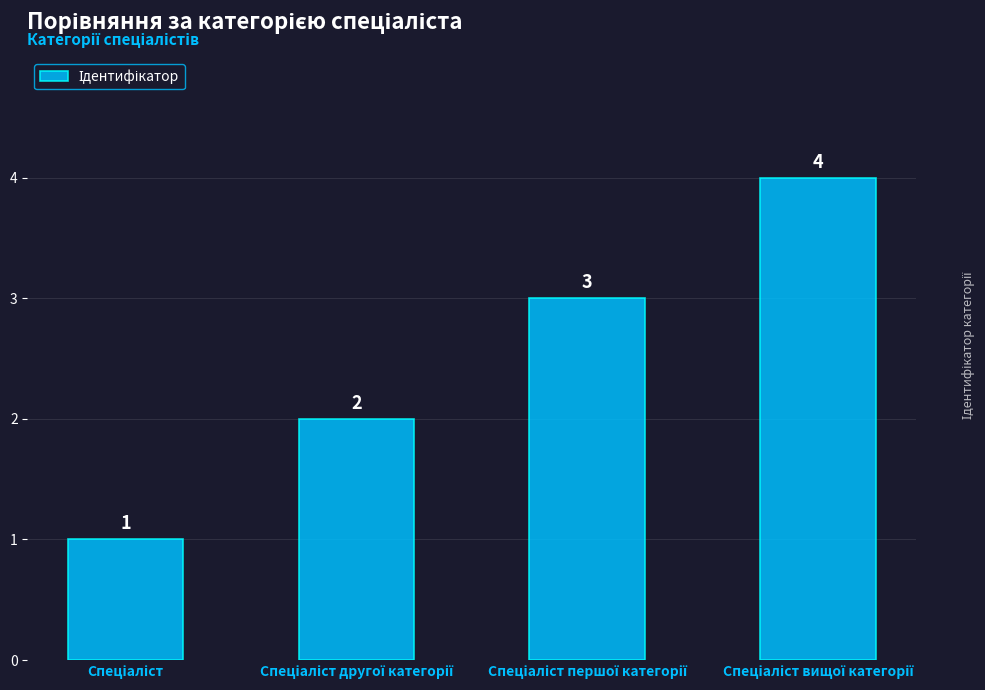

What is the sum of all values?

10